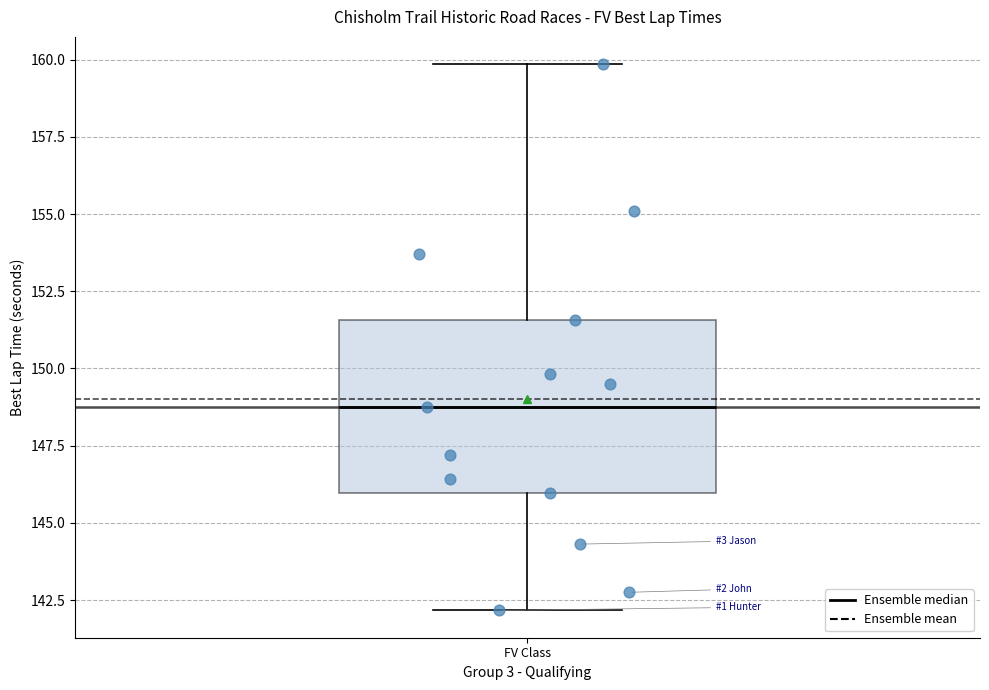

Transcribe this box plot: give where the median line is, the range the box spans, and where the two whiskers end, as read against the y-axis. The values are not printed on the chart, so give them approximately, as read against the axis.

median 149.0, box 146.0 to 151.5, whiskers 142.0 to 160.0